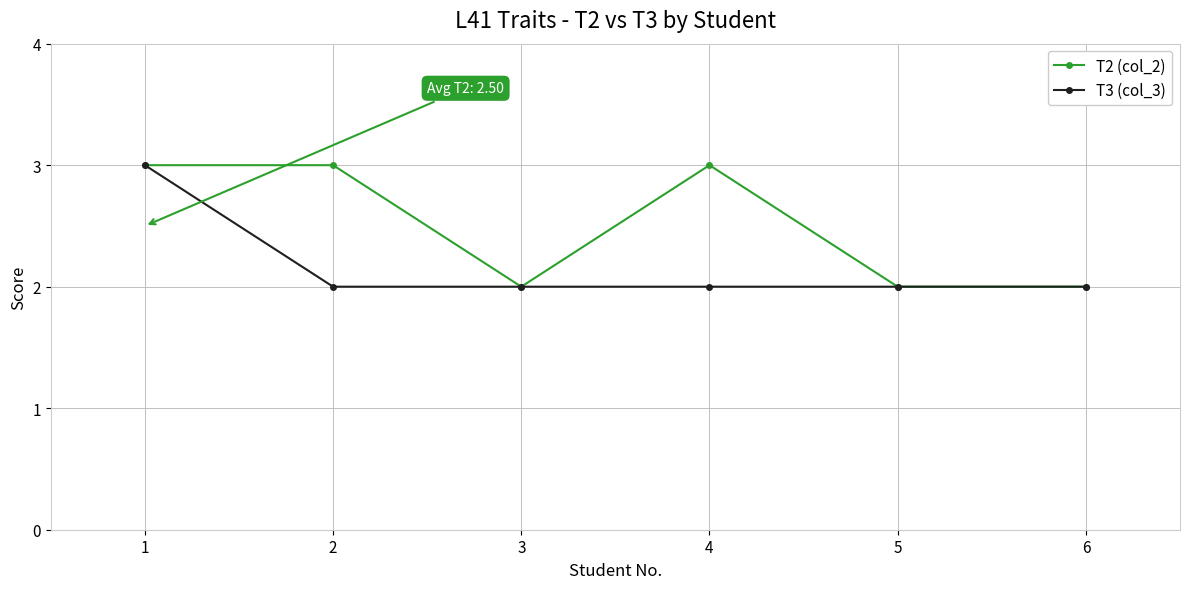

The value of T3 (col_3) at 2 is 2. True or false?

True